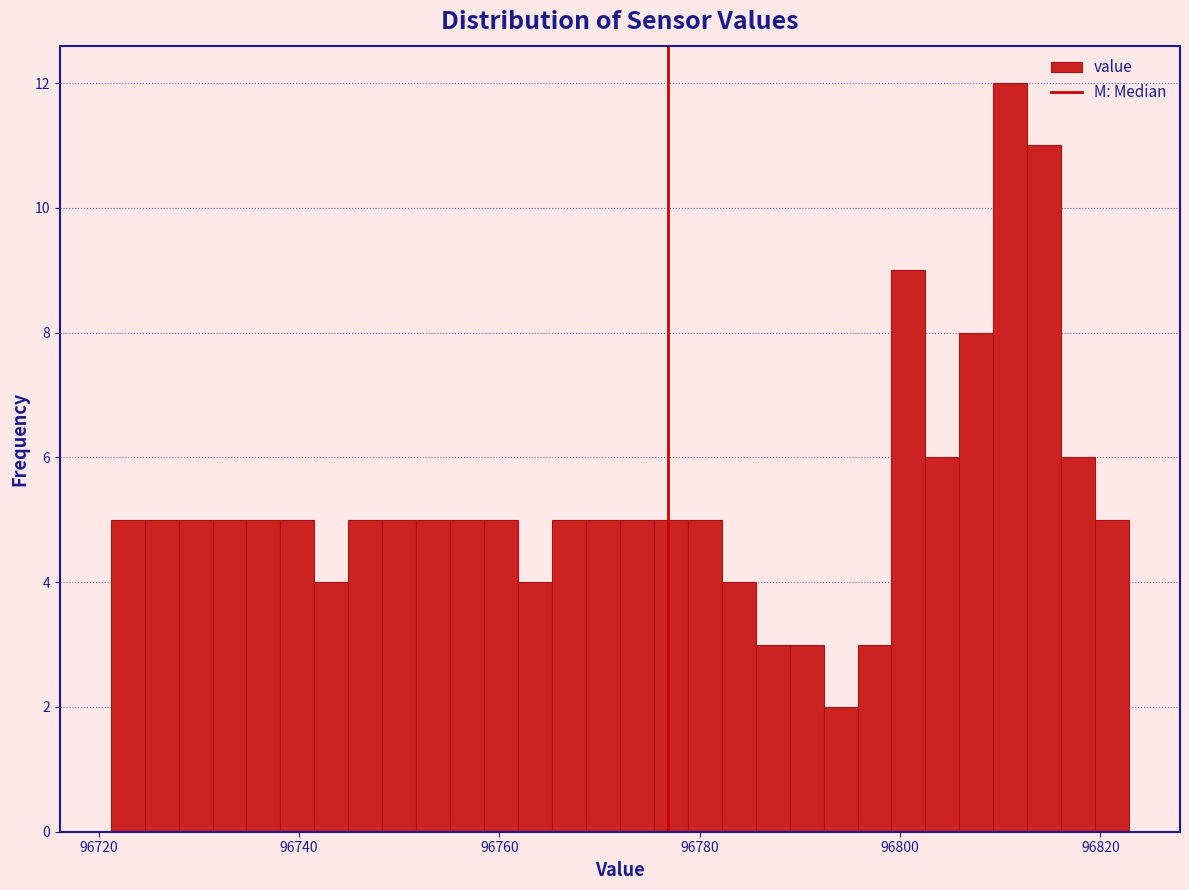

Around what value on the x-axis is the tallest bar? Give the approximate position of its centre, as read against the axis.

96812